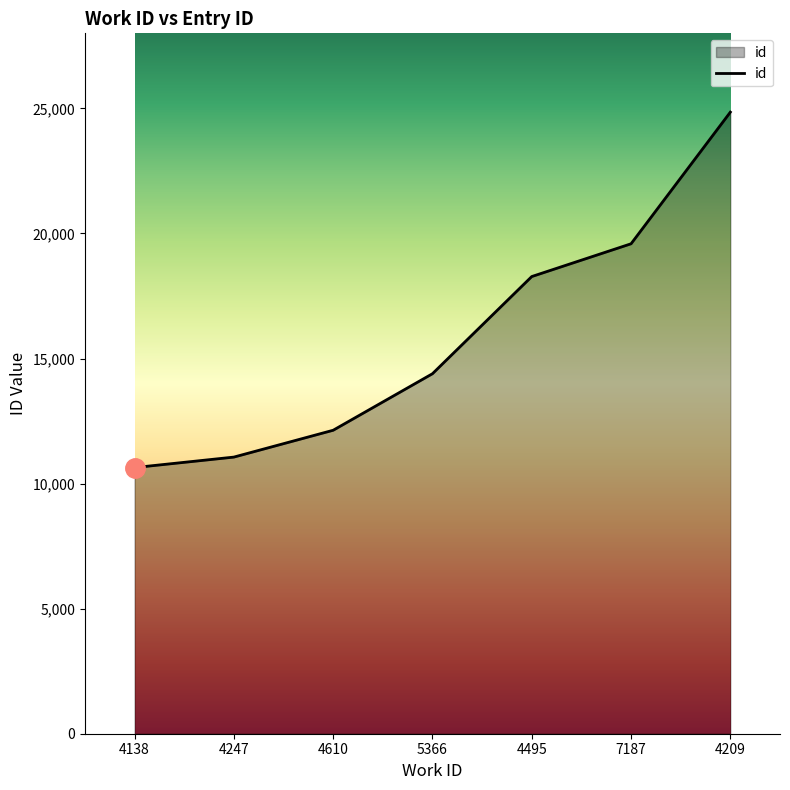

Reading right to left, transcribe all the data shown in this chart.

24850	19587	18277	14392	12132	11059	10640